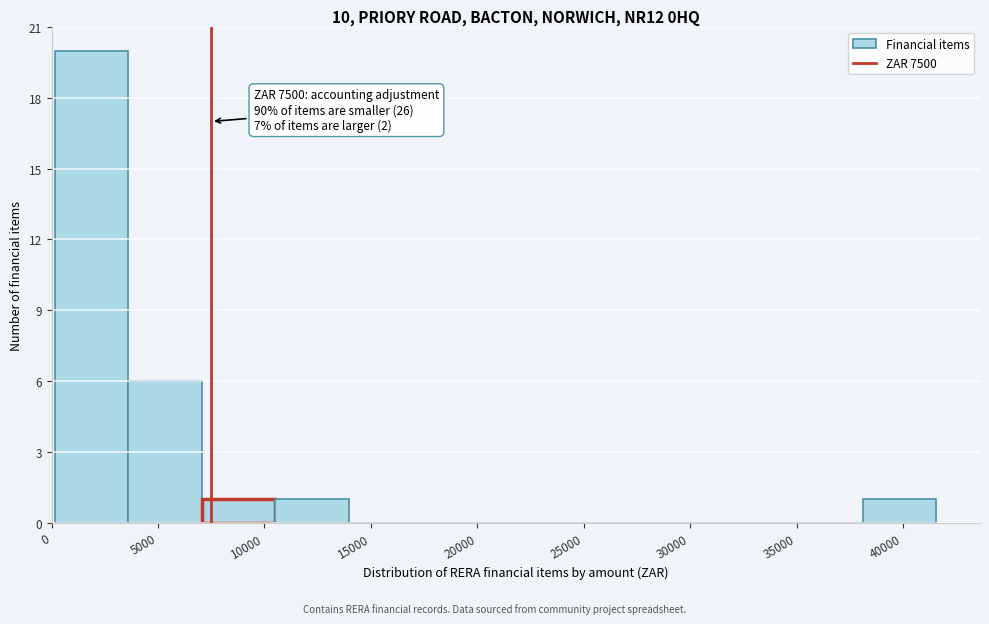

Over which range of the x-axis is the bar tallest?

0 to 3500